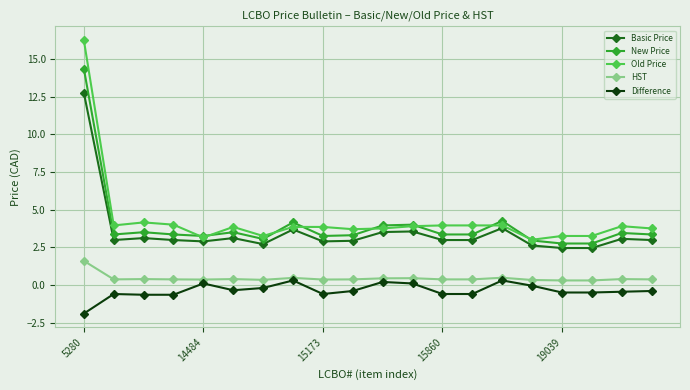

True or false: Difference and New Price intersect in this chart.

False